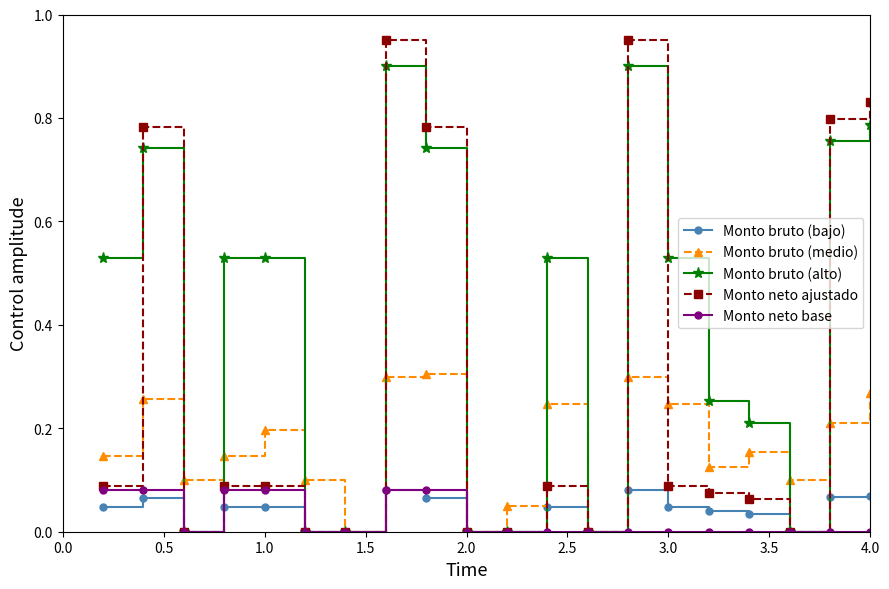

Which series has the largest range (max minus min)?

Monto neto ajustado